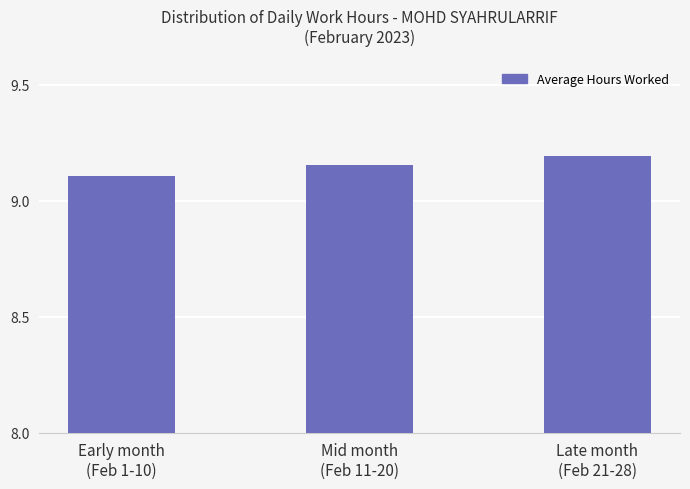

What is the label of the 1st bar from the left?

Early month
(Feb 1-10)